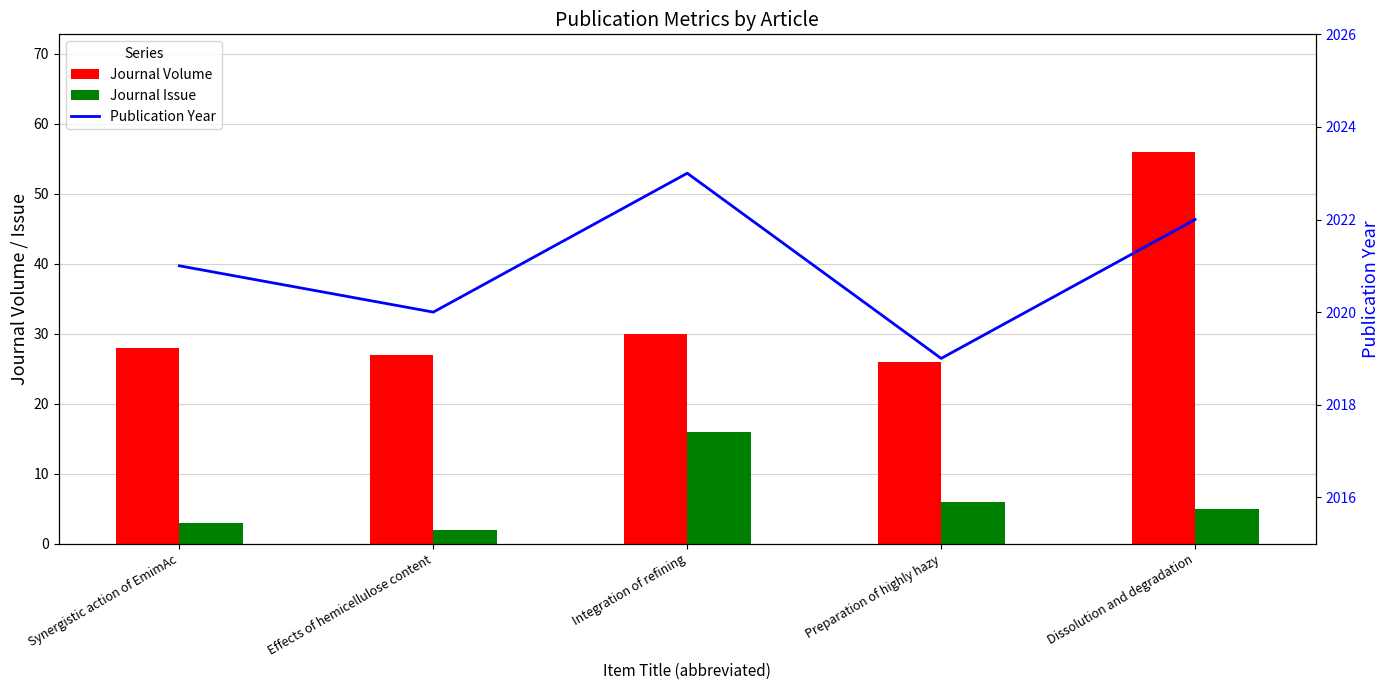

At which category is the sum across all series the highest?

Dissolution and degradation